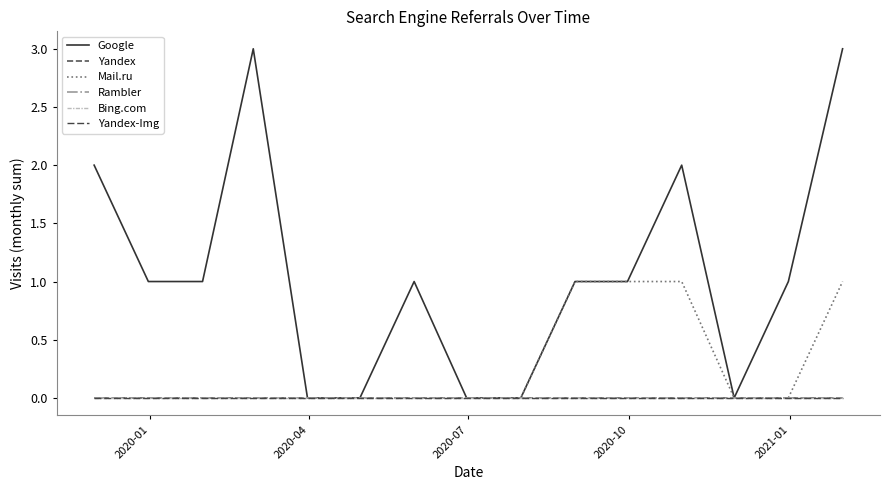

True or false: Yandex and Bing.com cross at least once.

False